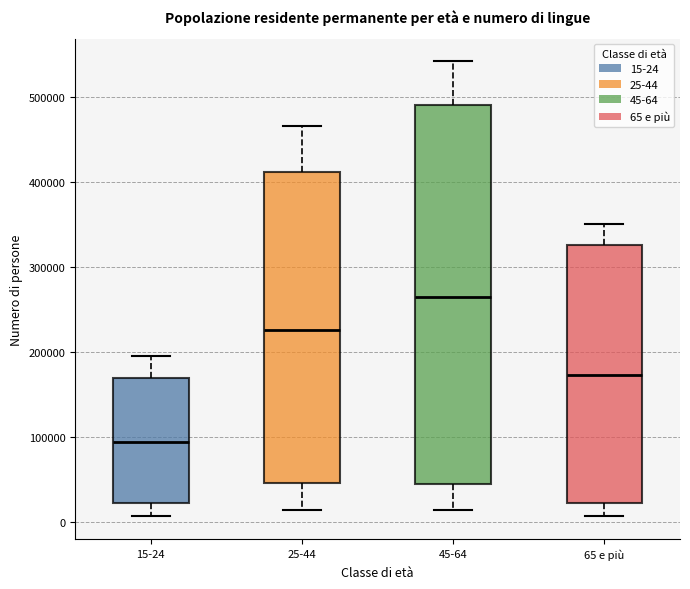

Which box's median line is the highest?

45-64